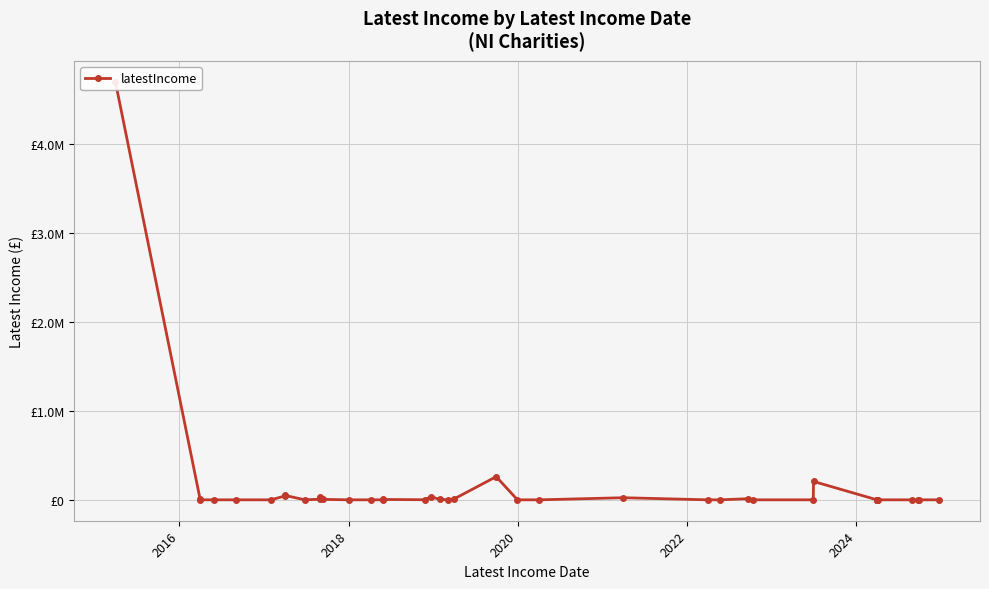

True or false: the data shows 2994806 at 2022.

False